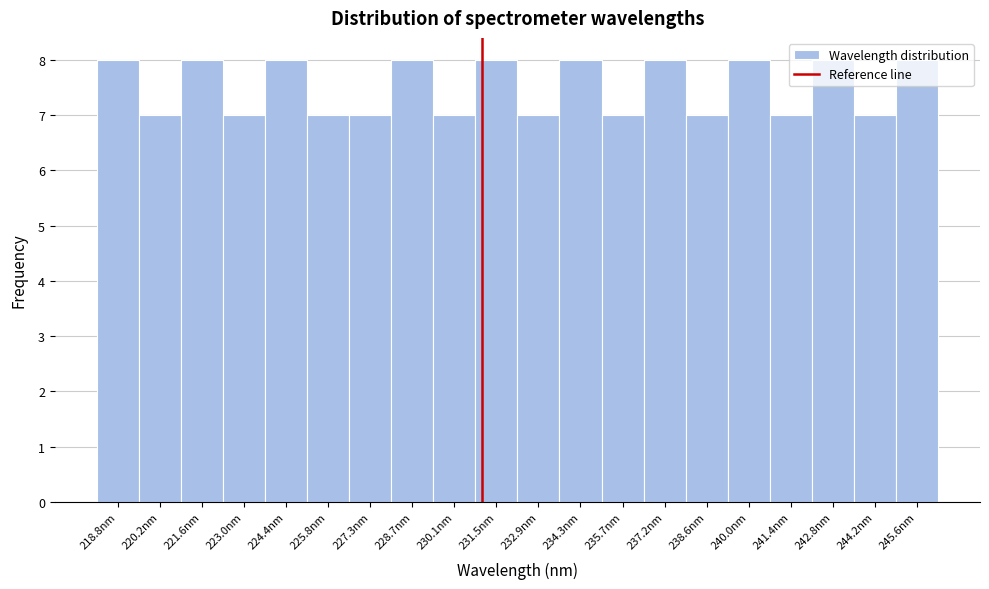

Reading left to right, transcribe this chart: for each bar, give the range it covers on the x-axis and its height. Neither the bar edges nor the heights are printed on the chart, so give them approximately, as read against the axes.

218.0 to 219.4: 8
219.4 to 220.8: 7
220.8 to 222.4: 8
222.4 to 223.8: 7
223.8 to 225.2: 8
225.2 to 226.6: 7
226.6 to 228.0: 7
228.0 to 229.4: 8
229.4 to 230.8: 7
230.8 to 232.2: 8
232.2 to 233.6: 7
233.6 to 235.0: 8
235.0 to 236.4: 7
236.4 to 237.8: 8
237.8 to 239.2: 7
239.2 to 240.6: 8
240.6 to 242.2: 7
242.2 to 243.6: 8
243.6 to 245.0: 7
245.0 to 246.4: 8